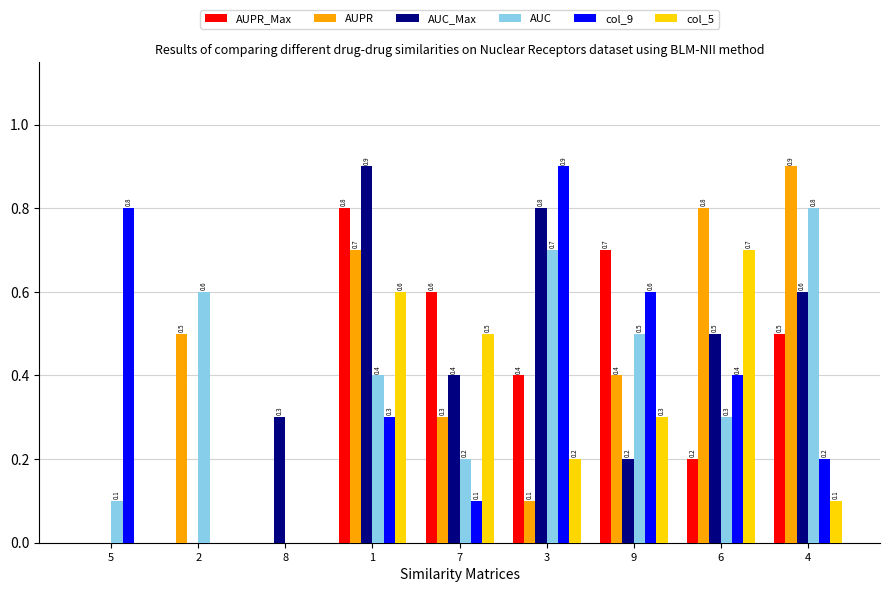

The col_5 series shows 0.5 at 7. True or false?

True